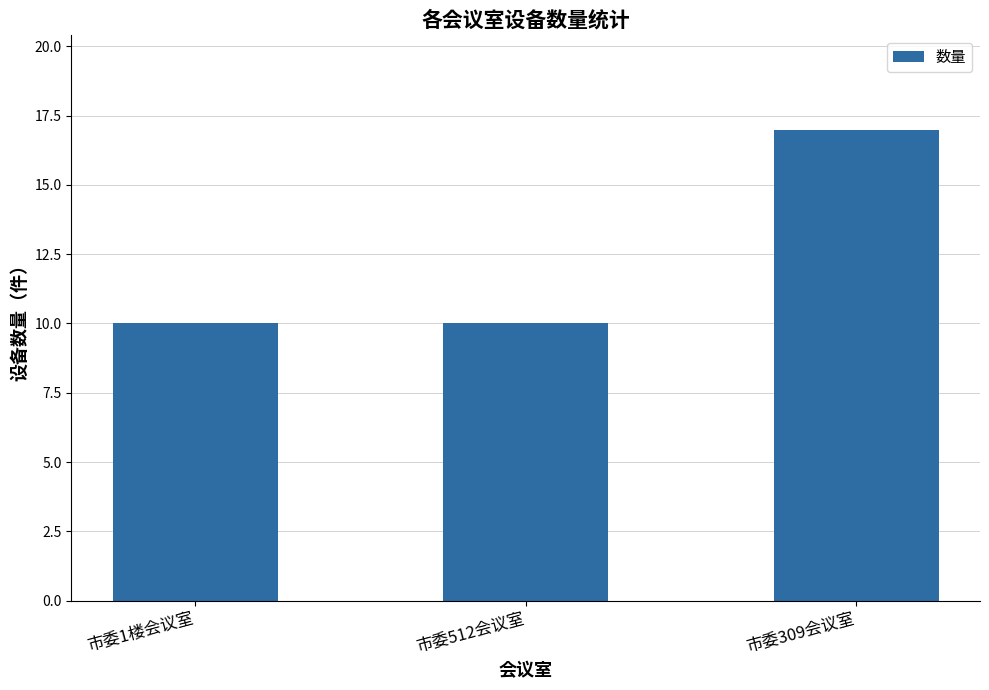

What is the greatest value displayed?

17